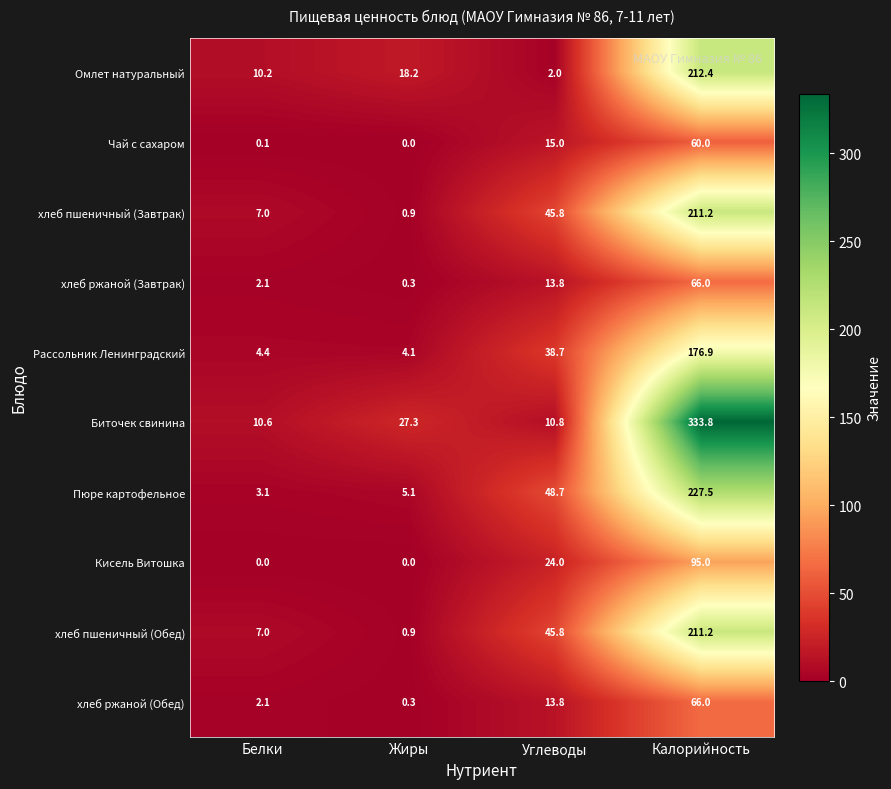

How many distinct data groups are displayed?

10